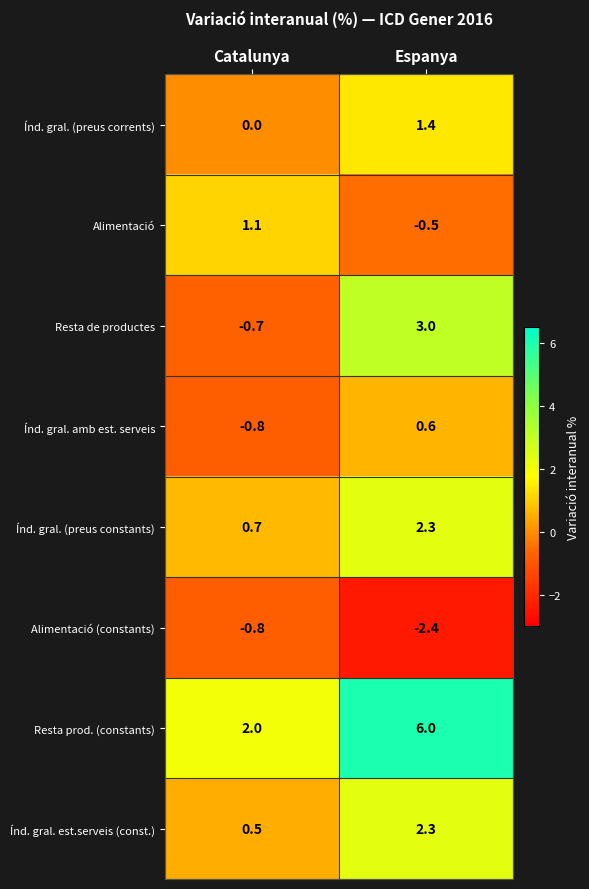

At which category is the sum across all series the highest?

Espanya